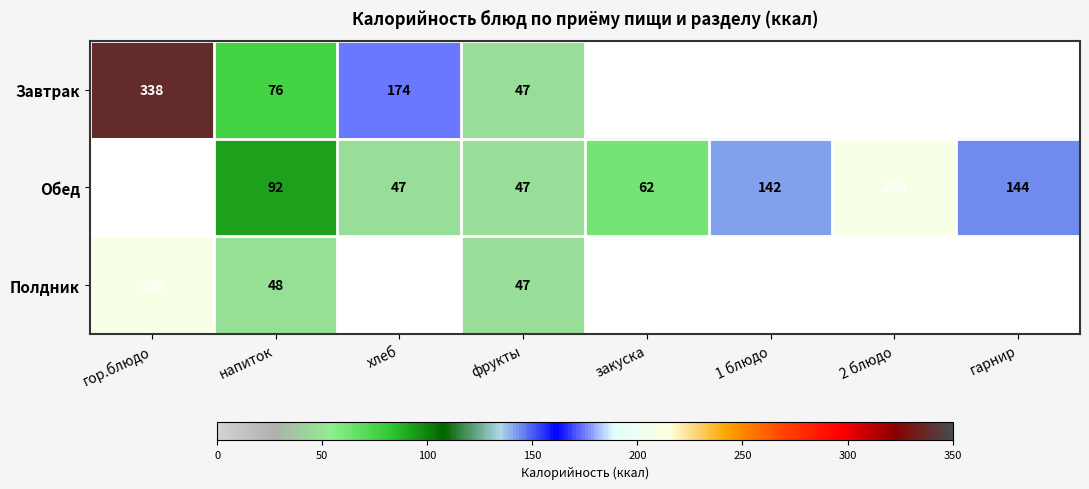

The Завтрак series shows 76 at напиток. True or false?

True